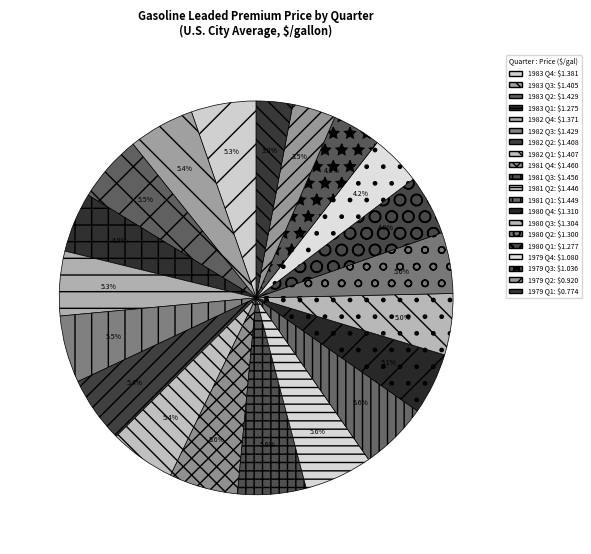

Do 1979 Q1 and 1980 Q2 together represent more than half of the pie?

No